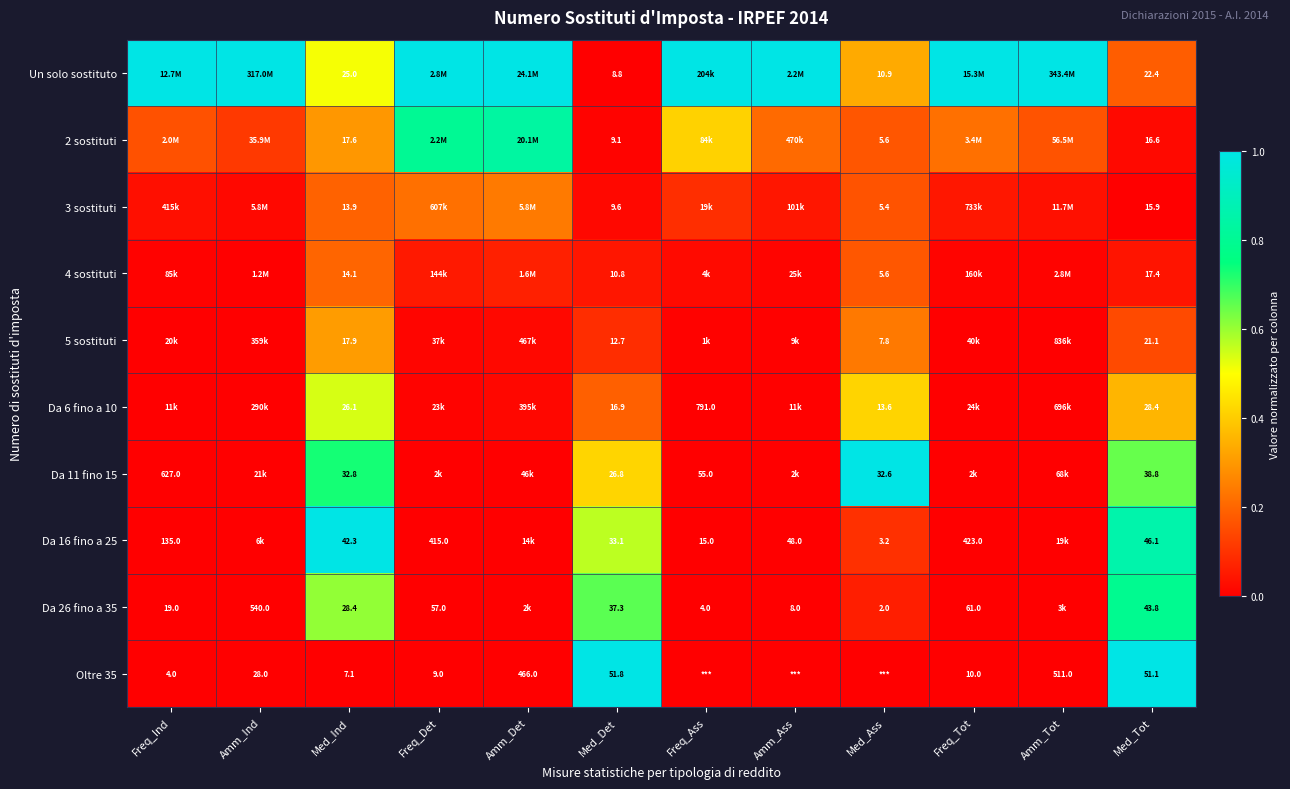

Which series has the widest spread of values?

Un solo sostituto